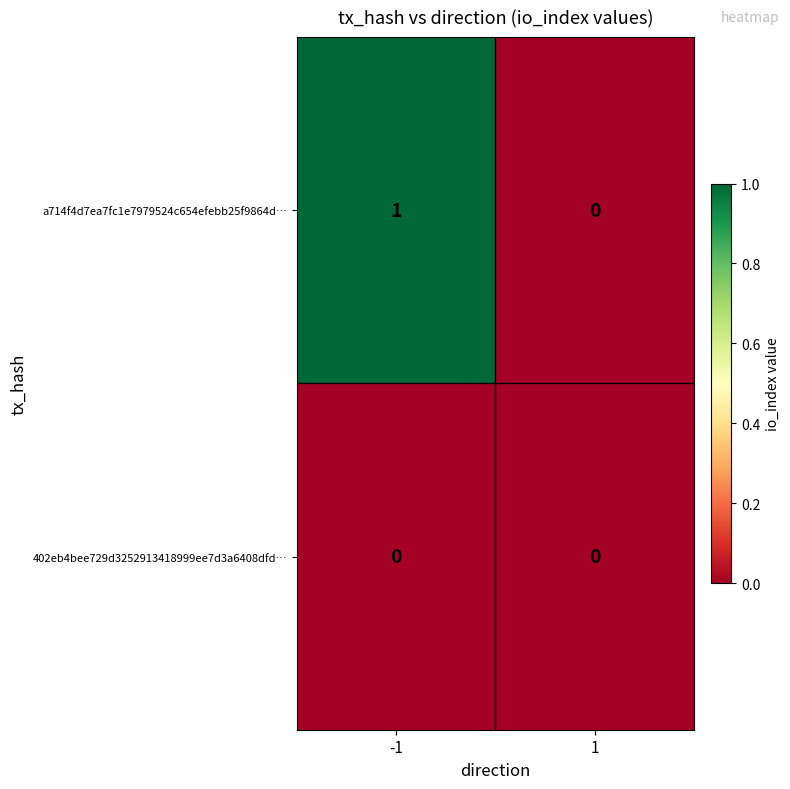

Count the number of data series in this chart.

2